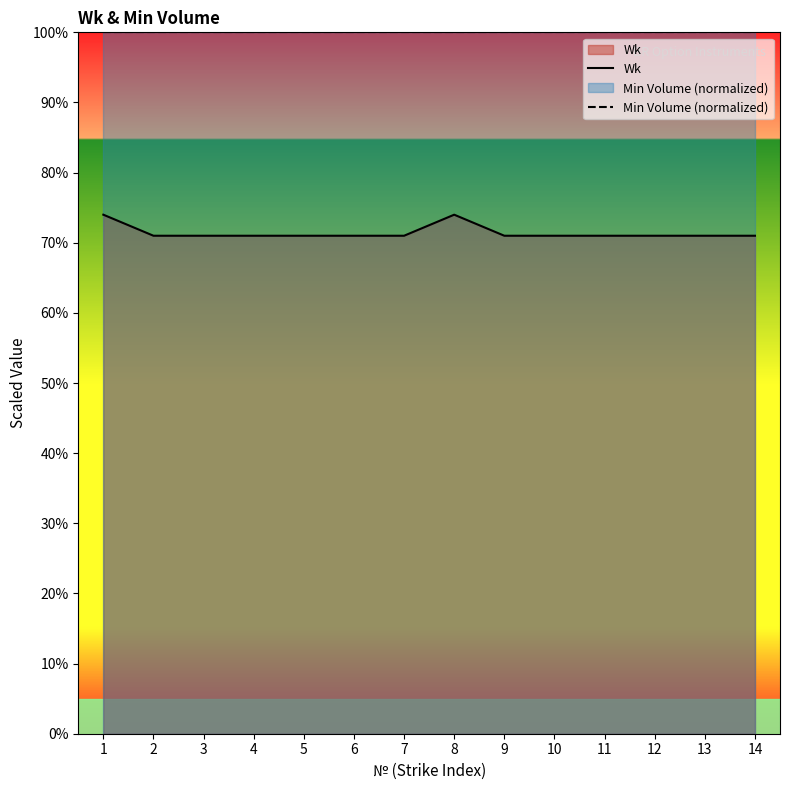

How many lines are shown in the chart?

2